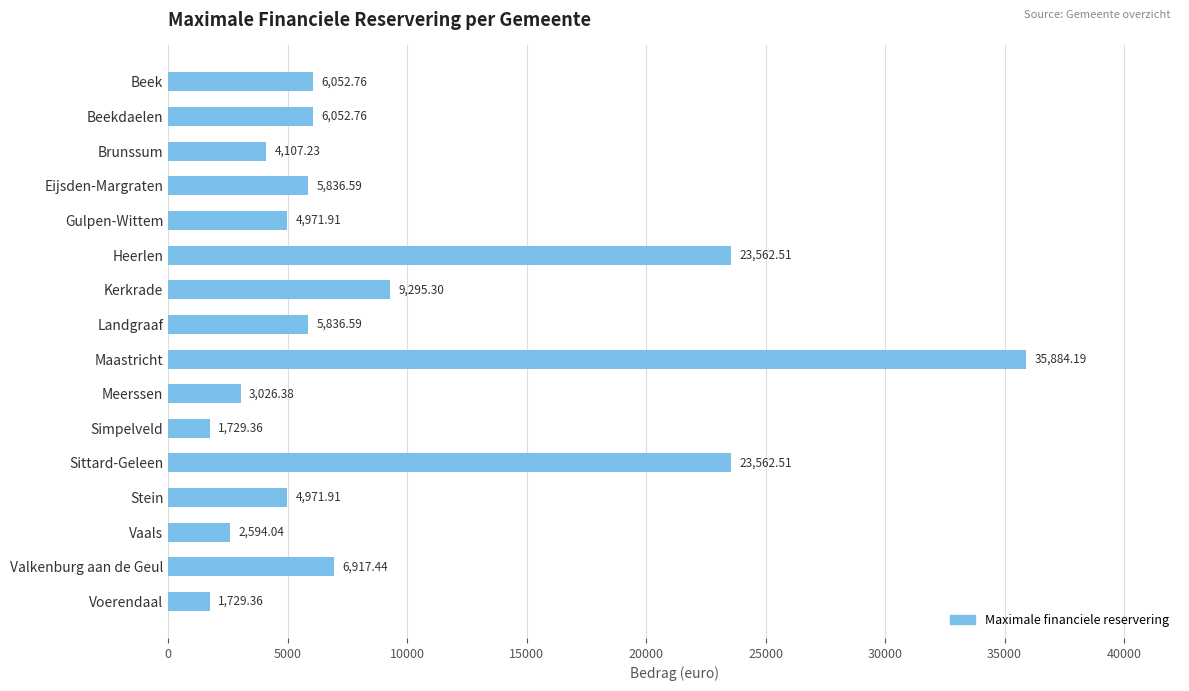

What is the change in value from Brunssum to Eijsden-Margraten?

+1729.4